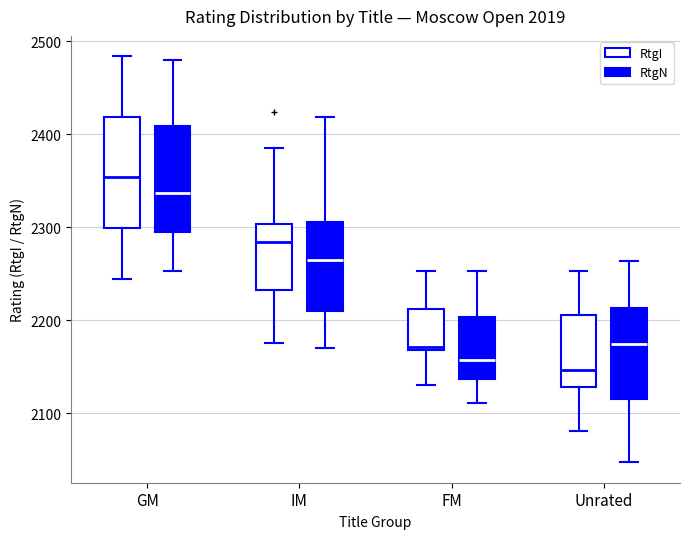

Where is the upper edge of the box for FM (RtgI) on the y-axis? The values are not printed on the chart, so give them approximately, as read against the axis.

2210